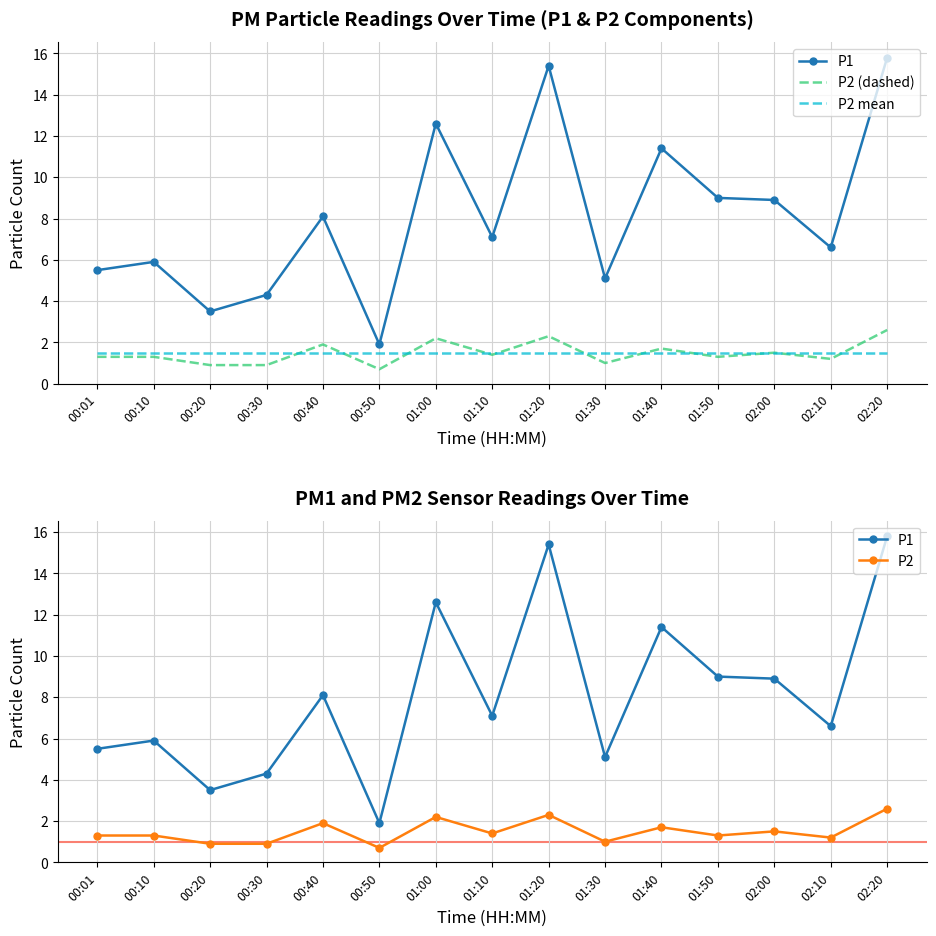

Where is P2 nearest to the value 1?

01:30